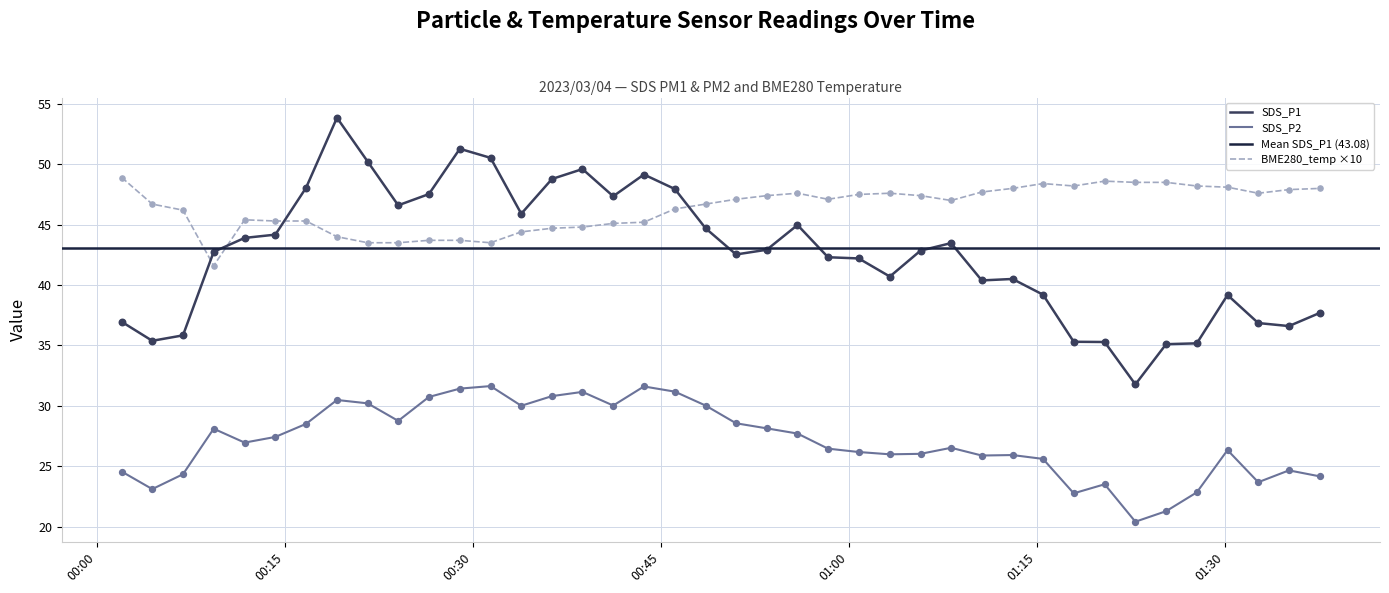

What is the total value across all series at 2023/03/04 01:15:29?

113.2